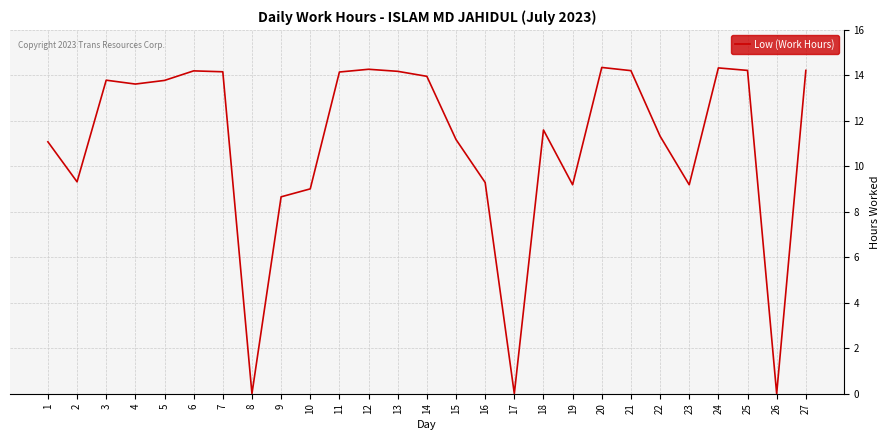

What is the ratio of the value at 5 to the value at 14?

1.0